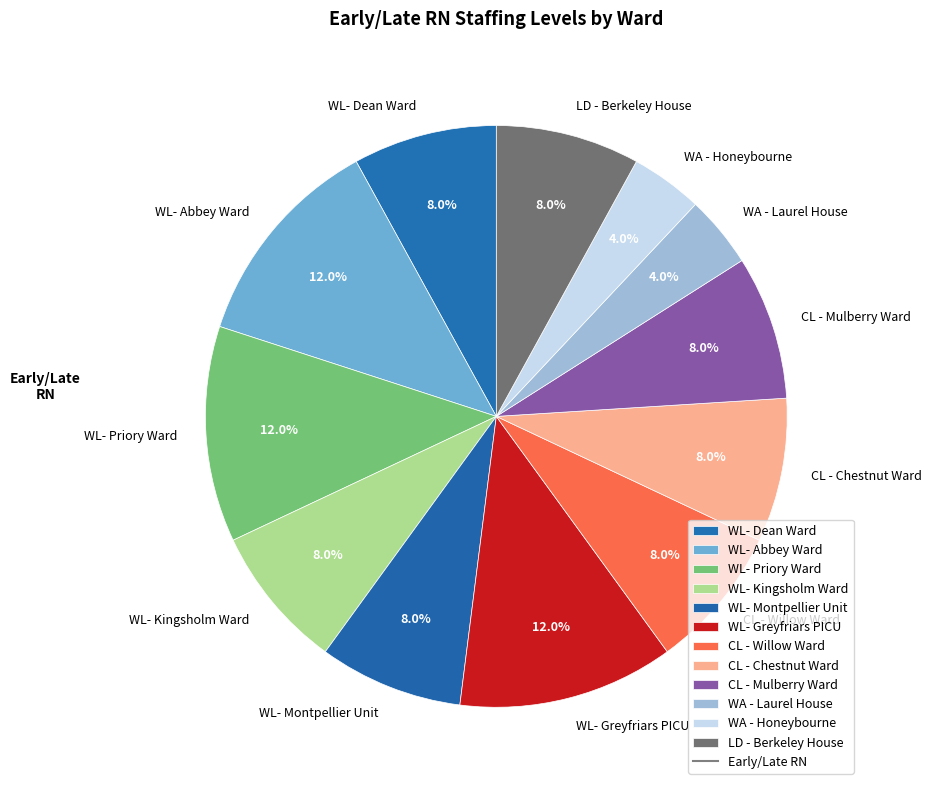

Is there a majority slice in this chart?

No